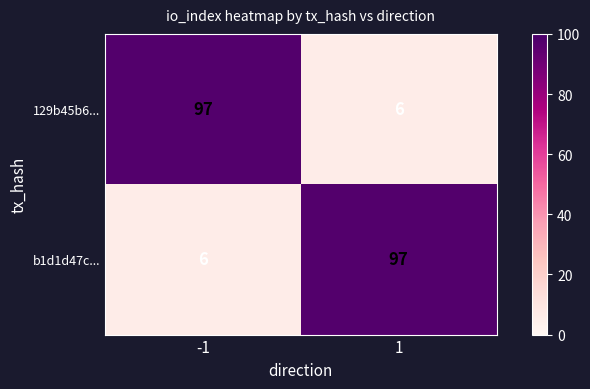

What is the difference between the highest and lowest values at -1?

91